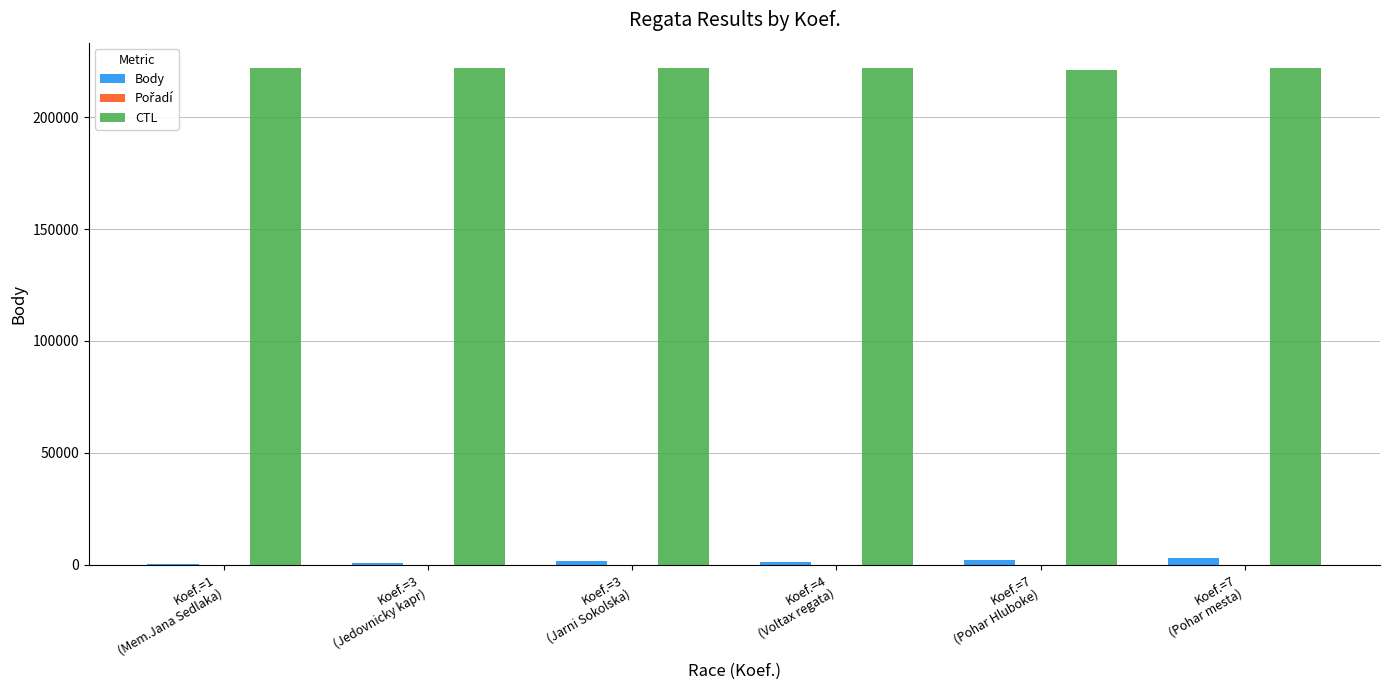

What is the greatest value displayed?

222204